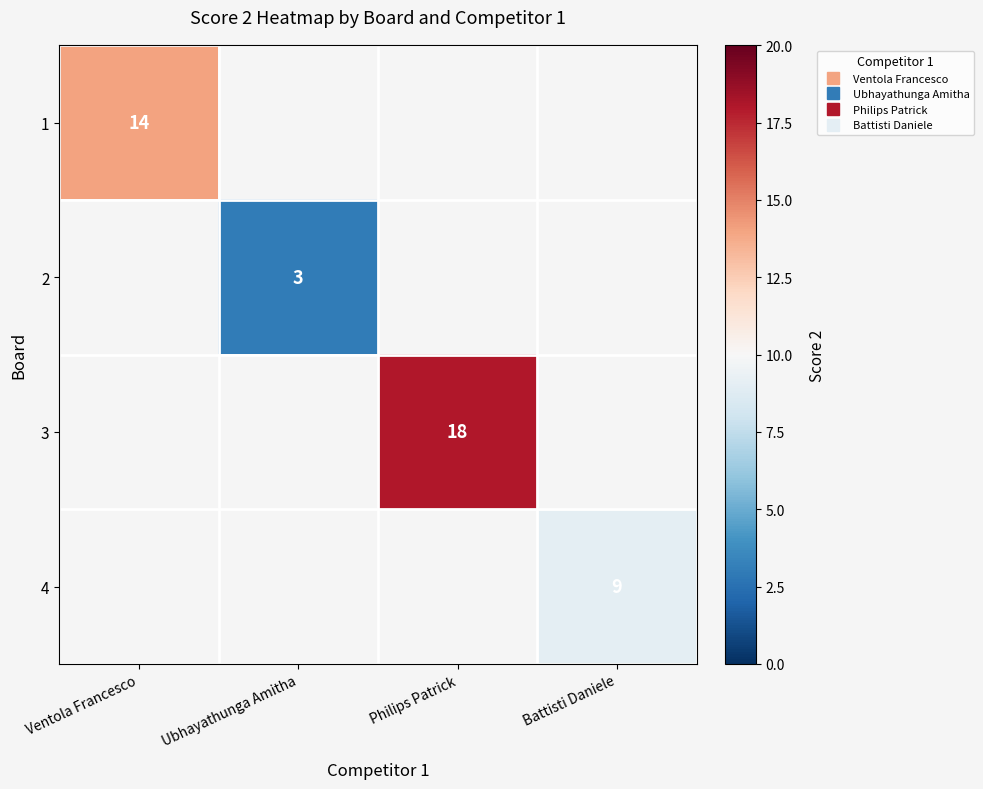

Is the value of 3 at Ubhayathunga Amitha greater than the value of 2 at Ventola Francesco?

No